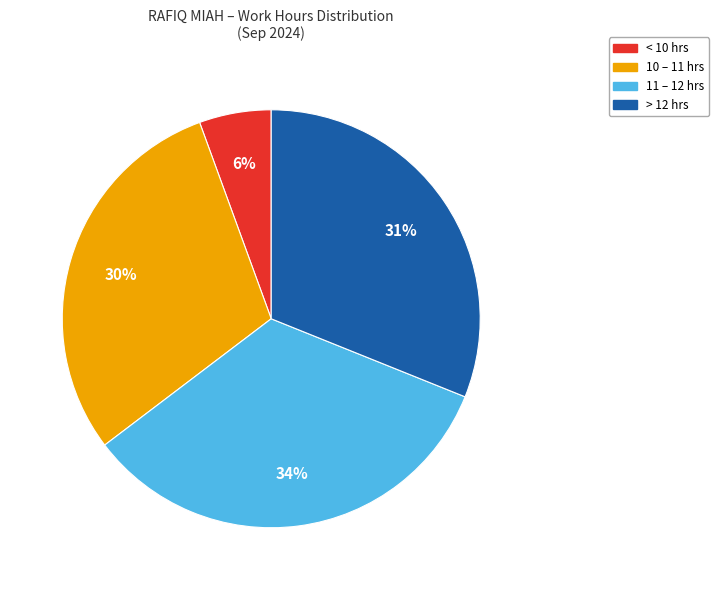

True or false: > 12 hrs accounts for 44% of the total.

False